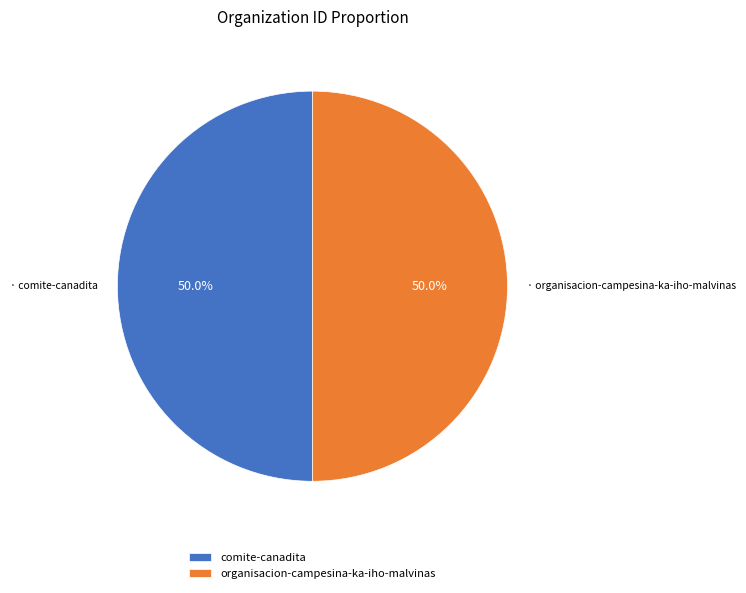

How many segments does this pie chart have?

2